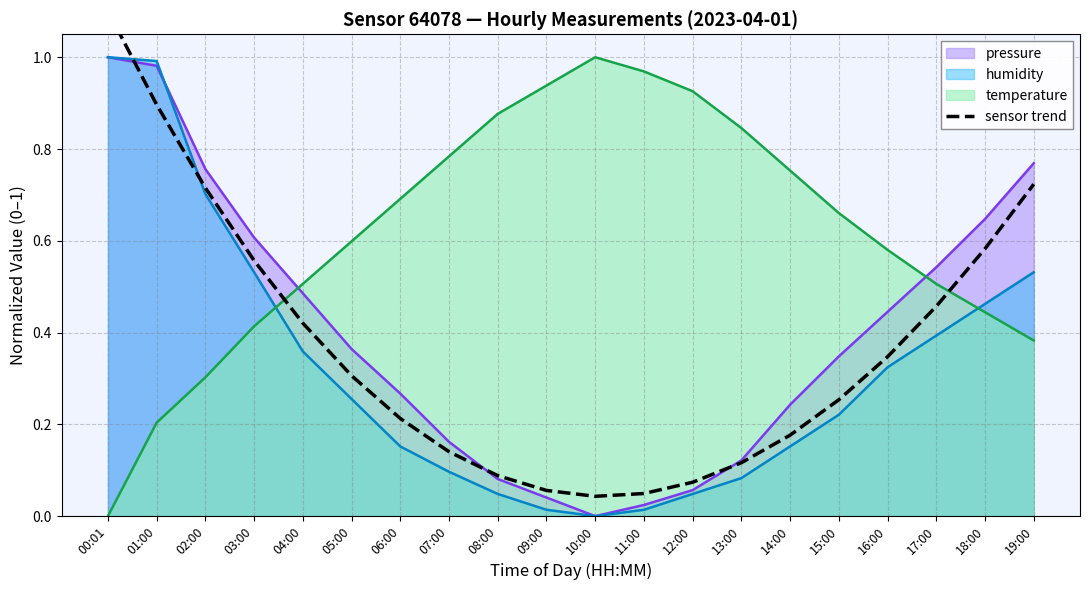

List the labels in order of value, largest first.

00:01, 01:00, 19:00, 02:00, 18:00, 03:00, 17:00, 04:00, 16:00, 05:00, 15:00, 06:00, 14:00, 07:00, 13:00, 08:00, 12:00, 09:00, 11:00, 10:00